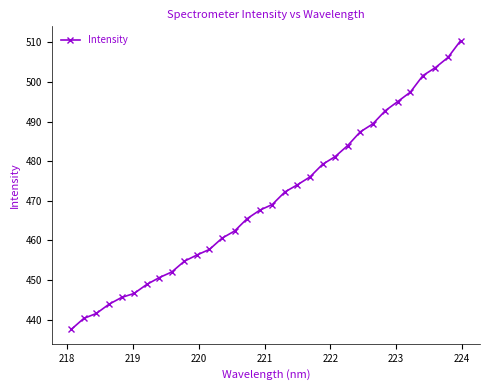

What is the maximum value shown in the chart?

510.4